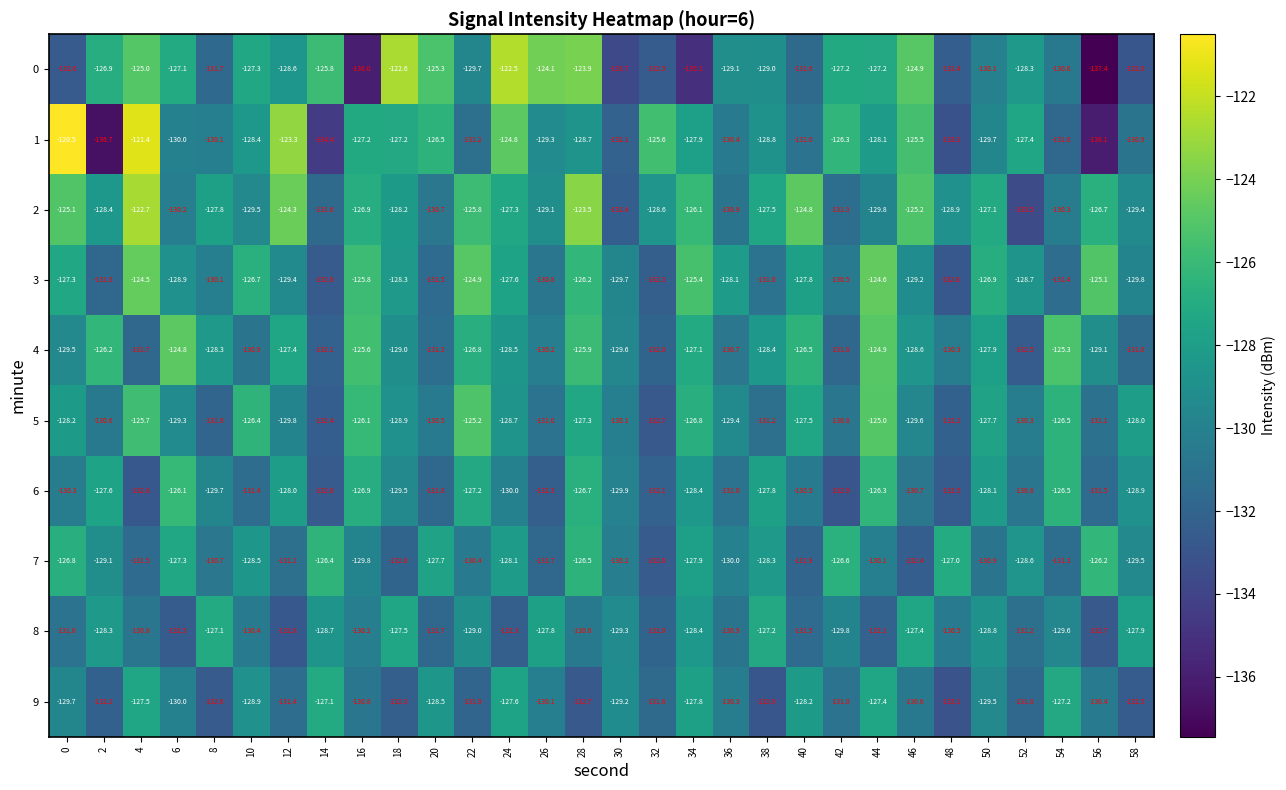

Read the 0 value at 42.

-127.2